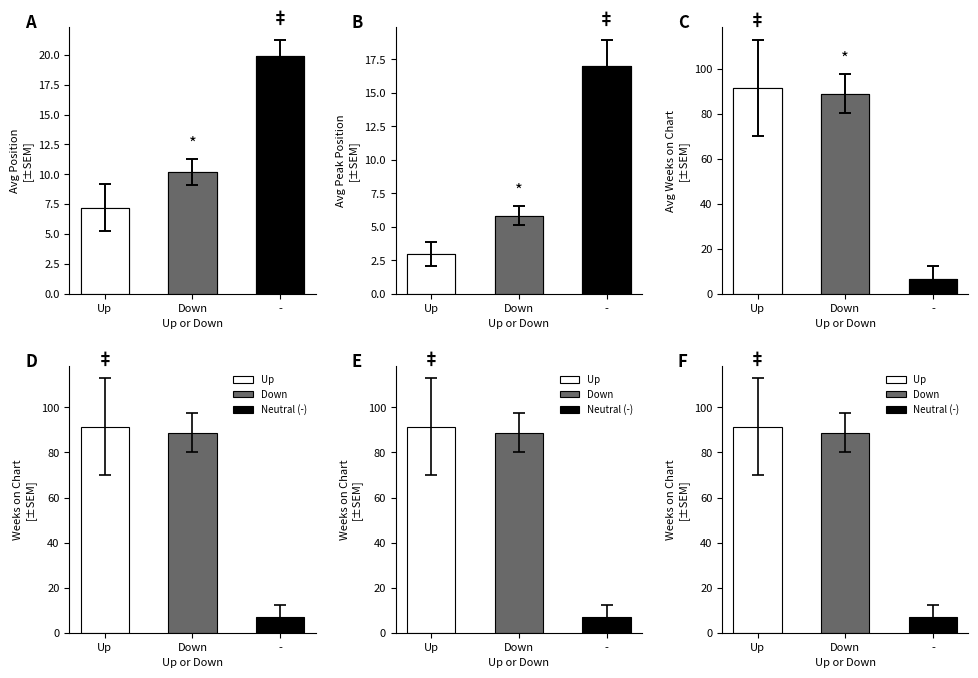

The value of Position at Down is 3.6. True or false?

False